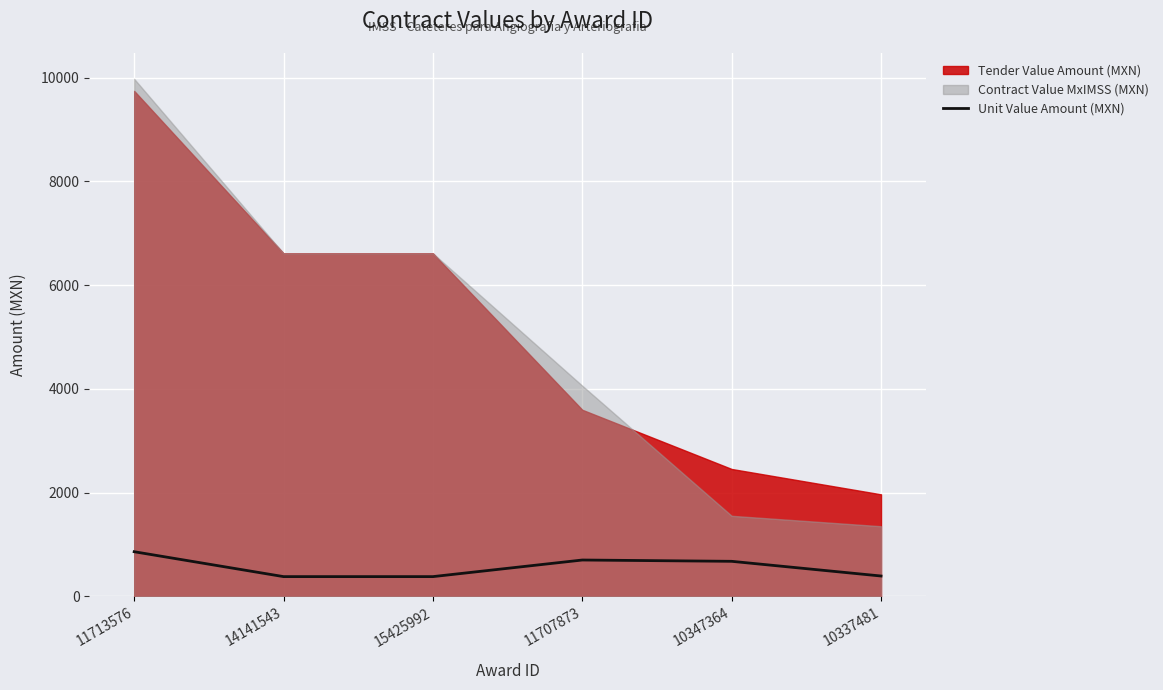

Between 14141543 and 10337481, which is larger?

10337481